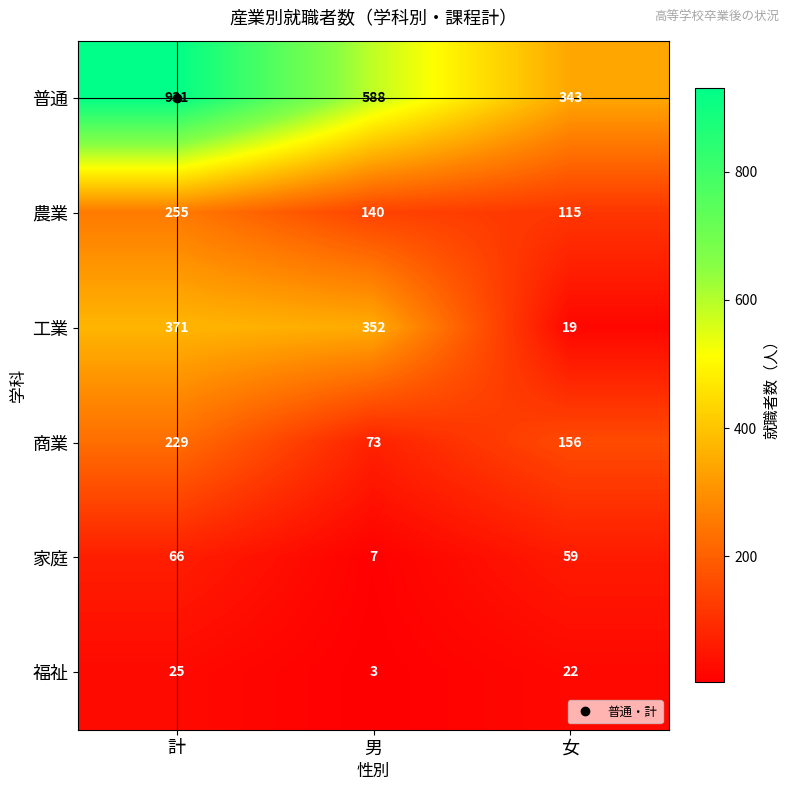

What is the greatest value displayed?

931